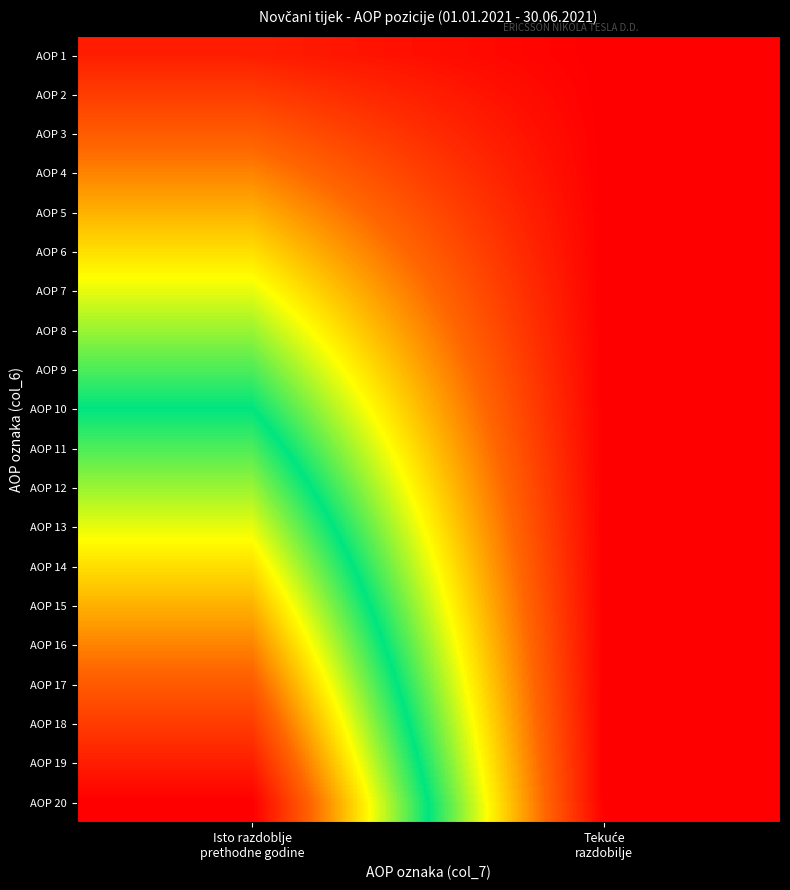

What is the spread (max minus min) of values at Isto razdoblje
prethodne godine?

19